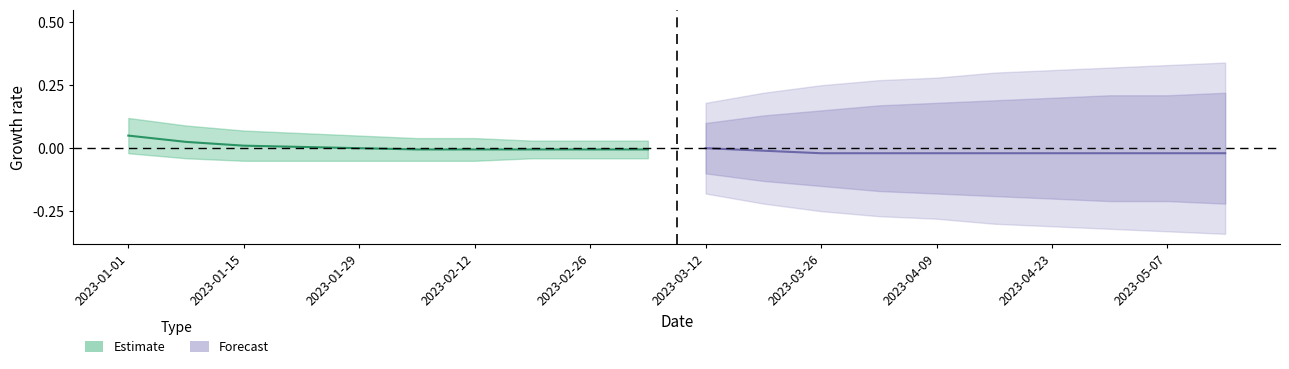

How many data points are above 0?

1